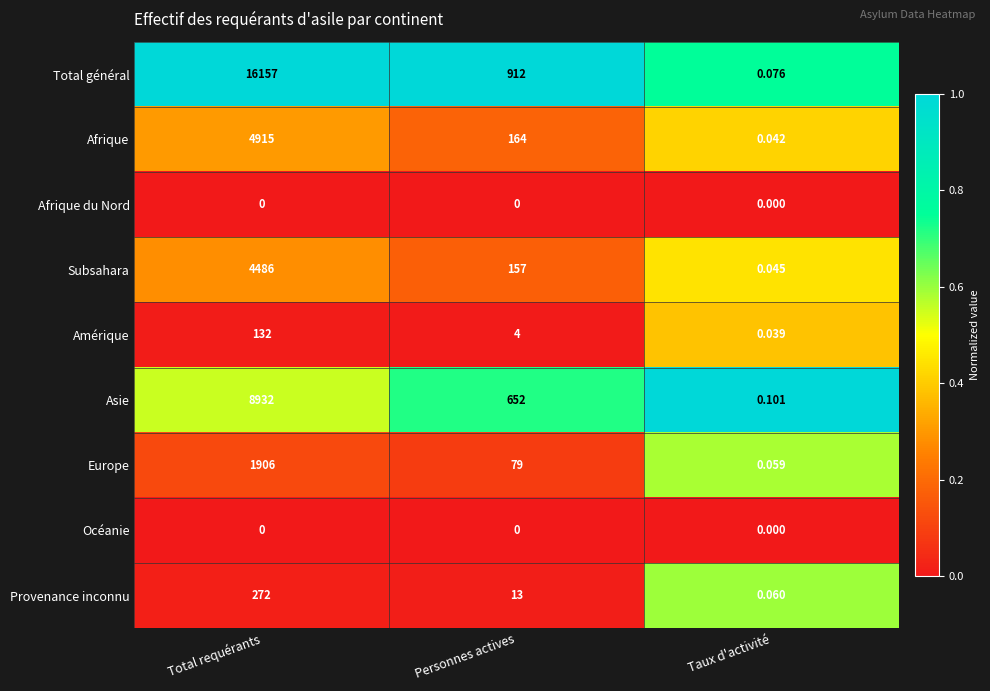

At which category is the sum across all series the highest?

Total requérants